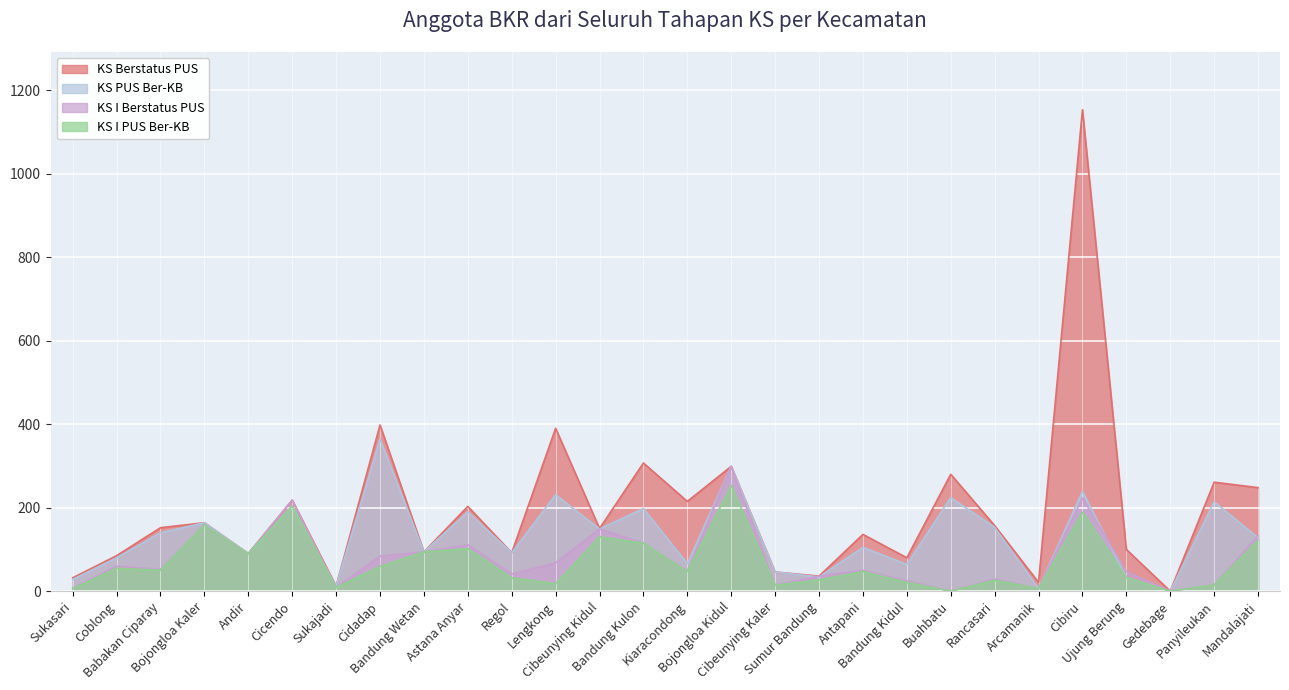

Which series has the widest spread of values?

KS Berstatus PUS